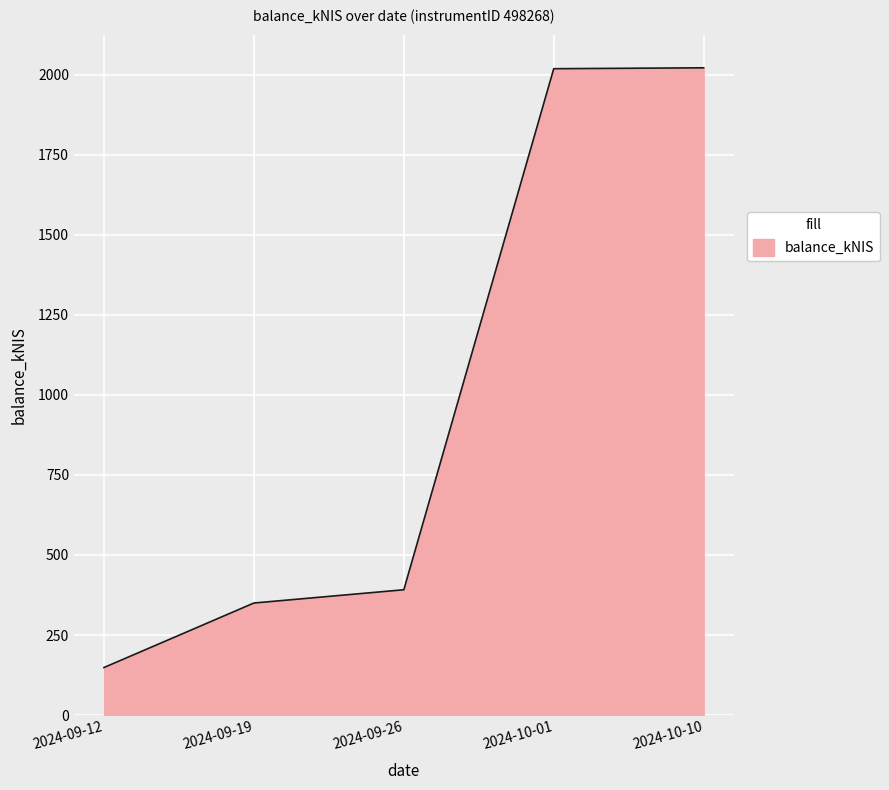

True or false: the data shows 213.3 at 2024-09-19.

False